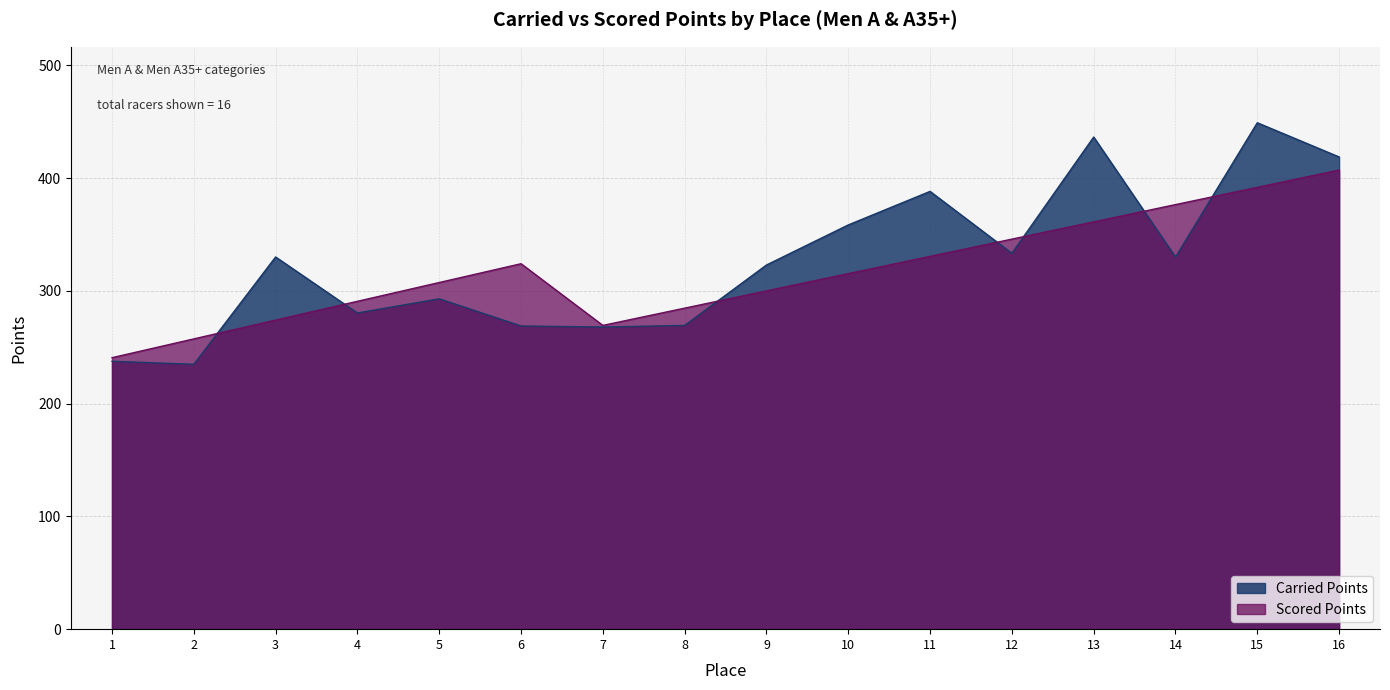

Reading left to right, transcribe all the data shown in this chart.

Carried Points: 1=237.6	2=234.9	3=330.1	4=280.4	5=293.0	6=268.9	7=267.9	8=269.4	9=322.9	10=358.5	11=388.2	12=333.3	13=436.4	14=330.0	15=449.1	16=418.8
Scored Points: 1=240.8	2=257.4	3=274.1	4=290.8	5=307.4	6=324.1	7=269.4	8=284.7	9=300.0	10=315.3	11=330.6	12=345.9	13=361.2	14=376.5	15=391.8	16=407.1